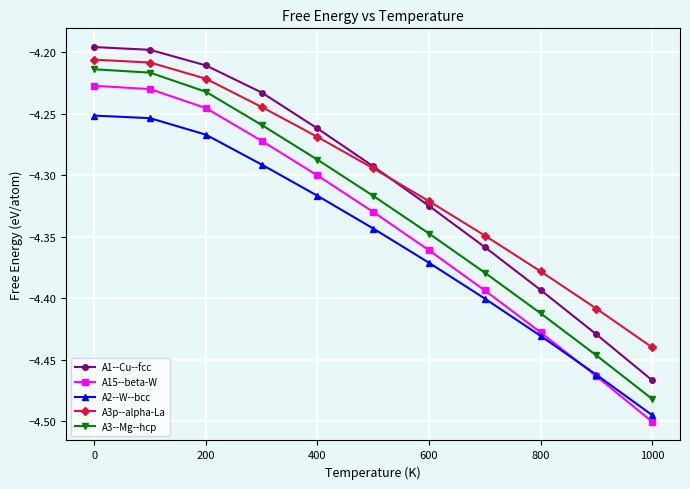

Count the number of data series in this chart.

5